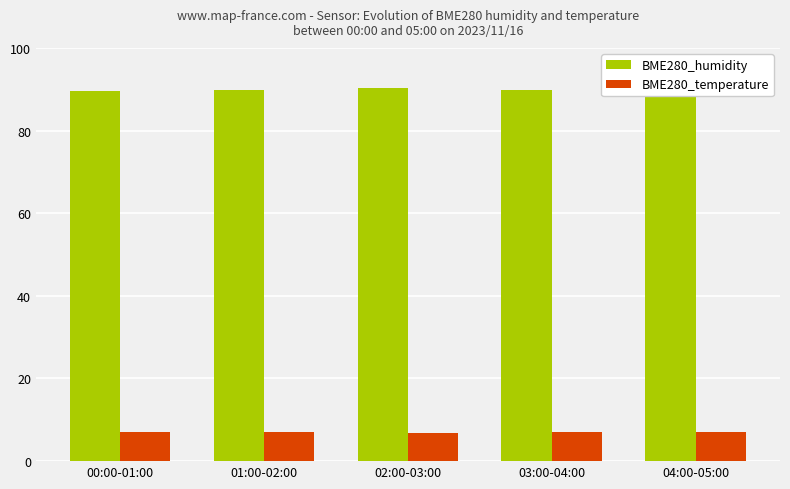

What is the label of the 1st bar from the right?

04:00-05:00